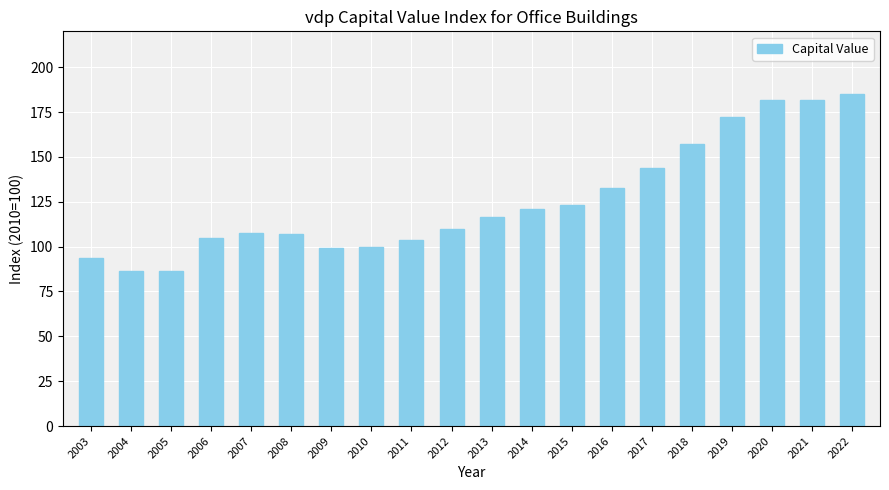

At which label is the value closest to 135?

2016